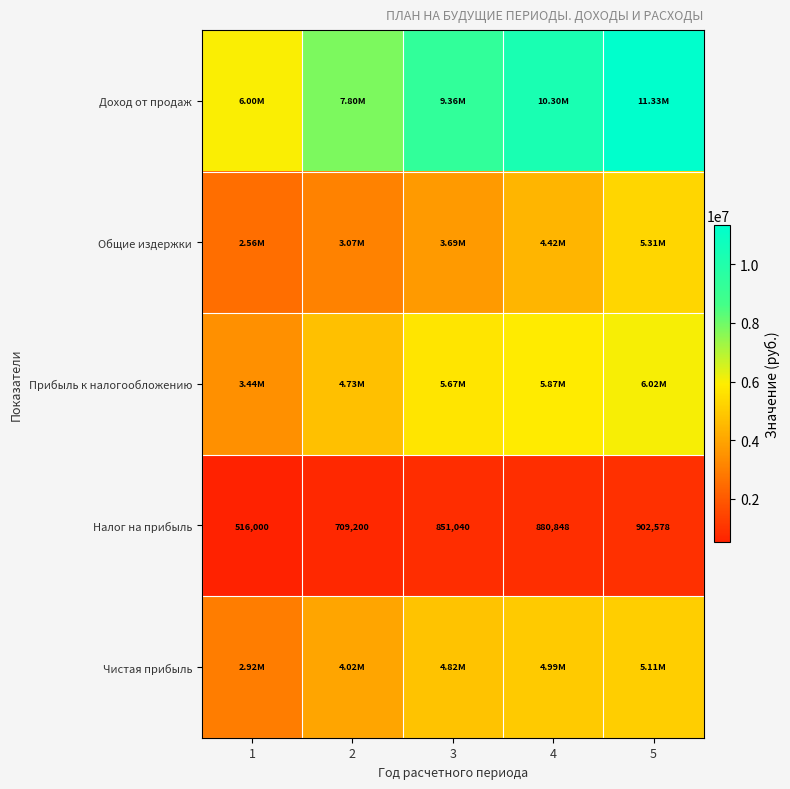

What is the difference between the maximum and minimum values in the Налог на прибыль series?

386578.0